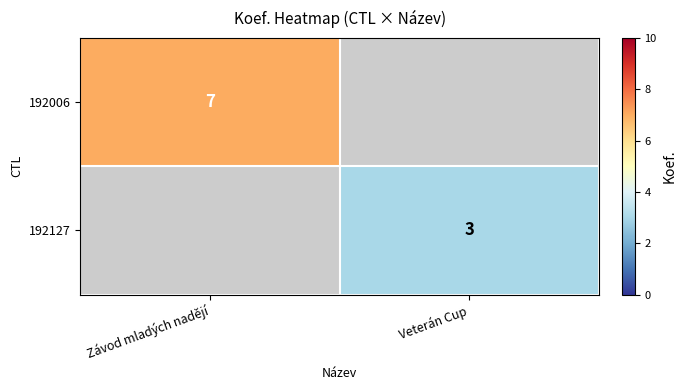

True or false: 192006 has a value of 7 at Závod mladých nadějí.

True